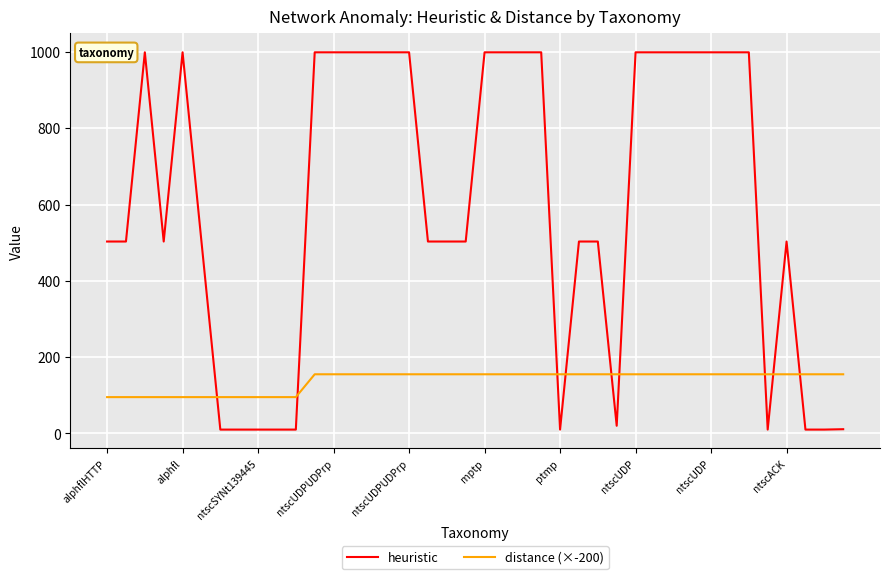

Rank the series by their maximum value, from highest to lowest.

heuristic, distance (×-200)